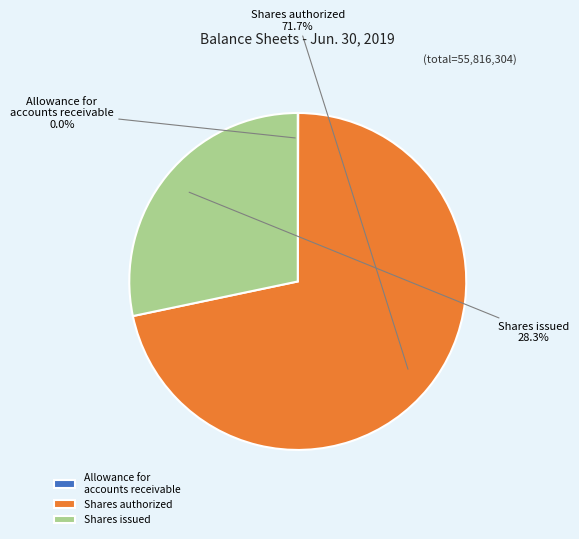

What percentage do Shares issued and Shares authorized together represent?

100.0%